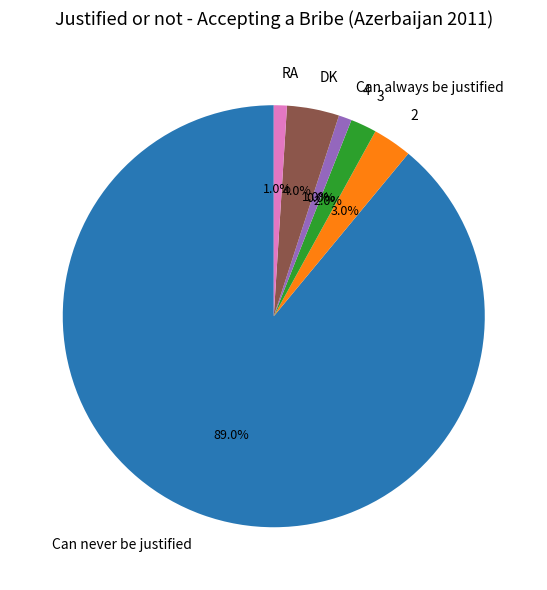

Rank the categories by value from lowest to highest.

4, Can always be justified, RA, 3, 2, DK, Can never be justified